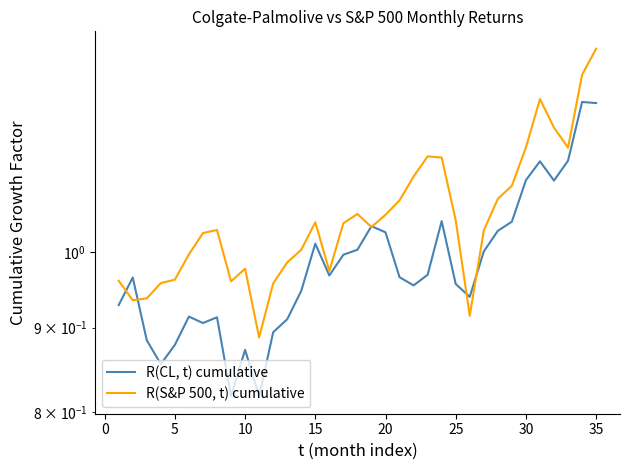

Is it true that R(S&P 500, t) cumulative equals 0.3 at 17?

False